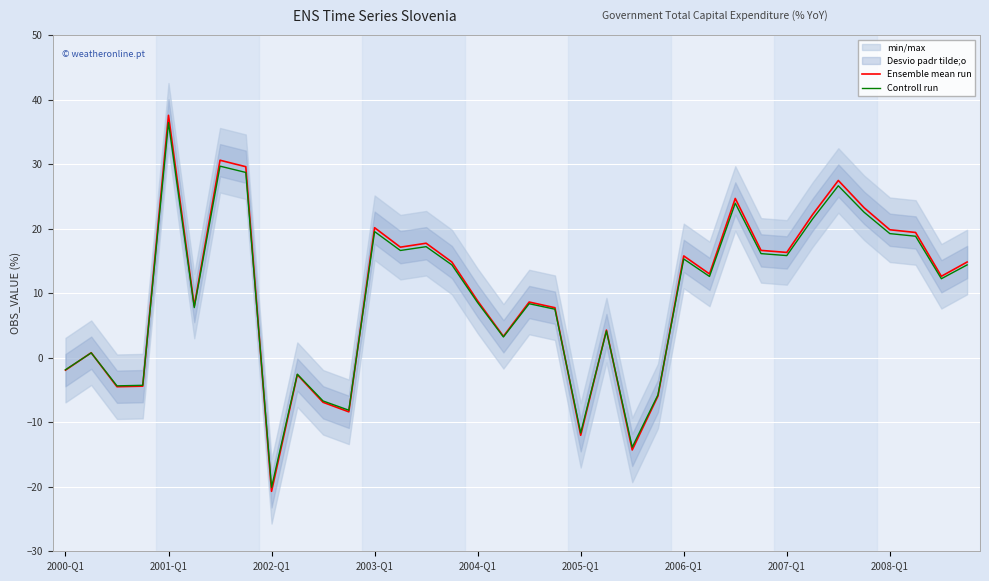

What is the minimum value shown in the chart?

-20.7